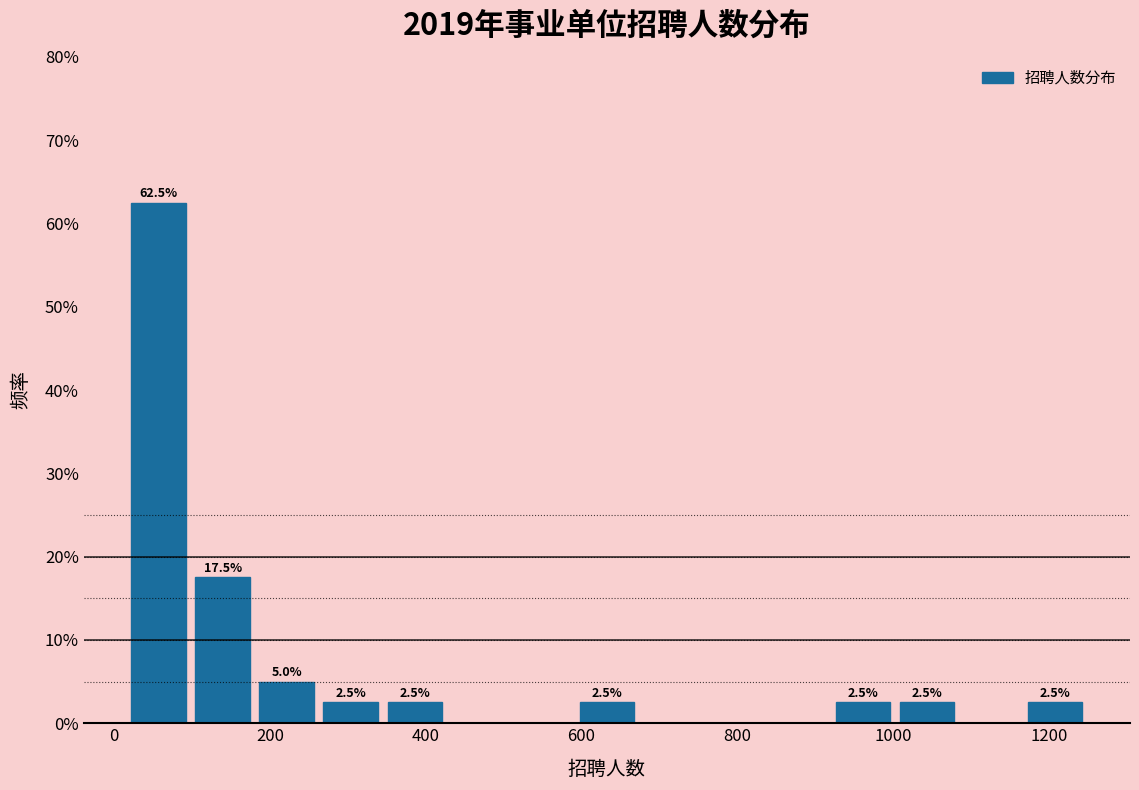

Which range on the x-axis has the tallest bar?

20 to 100